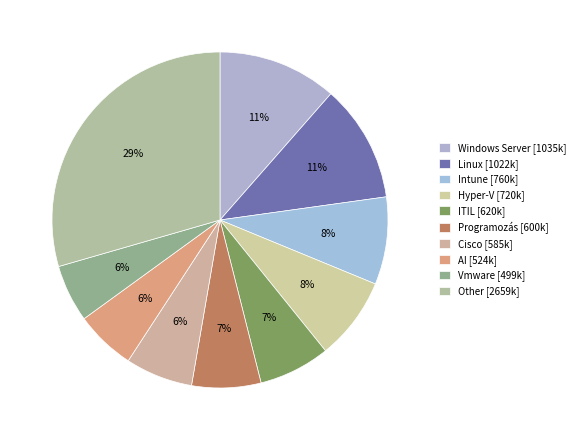

How many segments does this pie chart have?

10